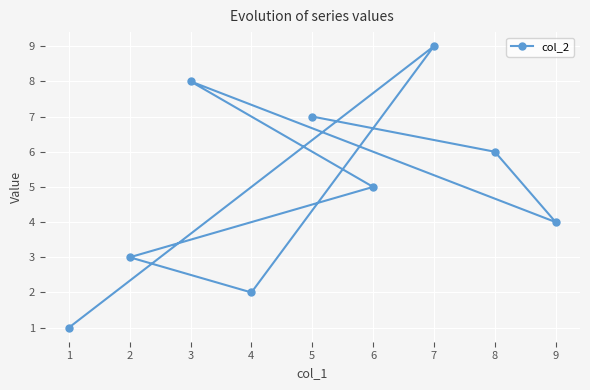

How many categories are shown in the chart?

9